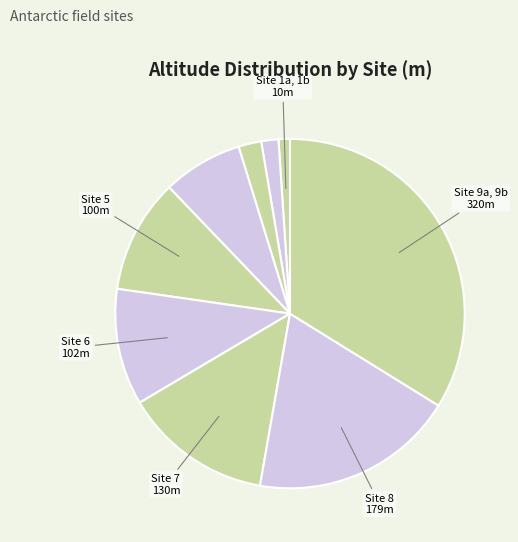

To the nearest percent, what is the difference between the largest and smallest slice percentages?

33%